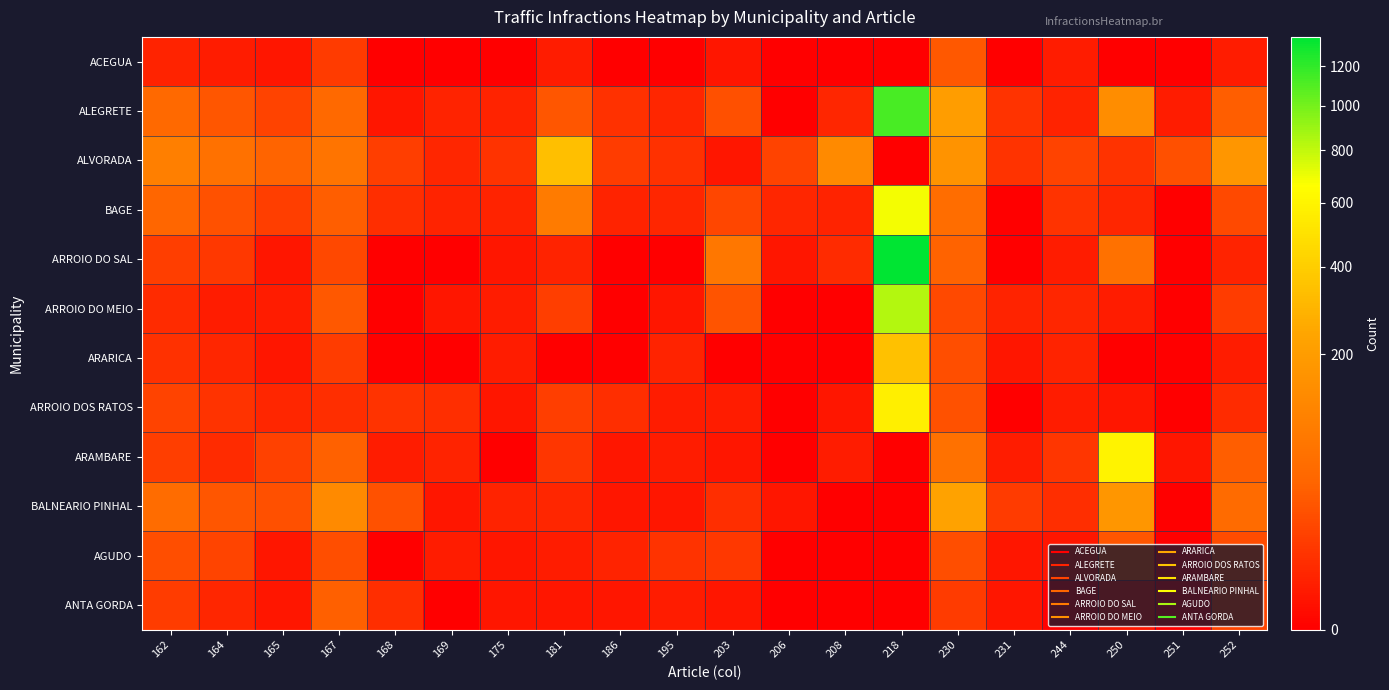

How many series are shown in this chart?

12